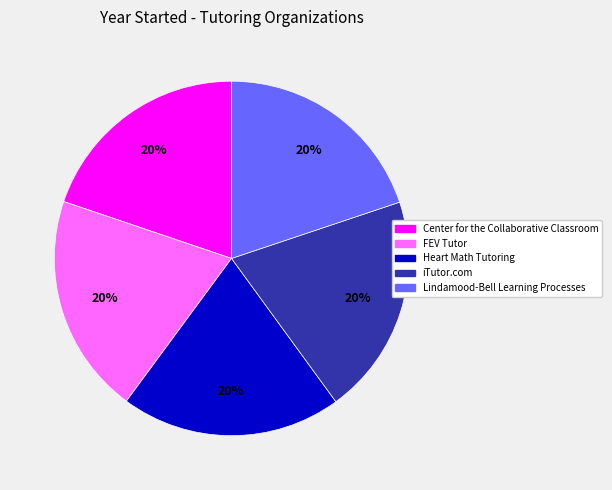

Is there a majority slice in this chart?

No